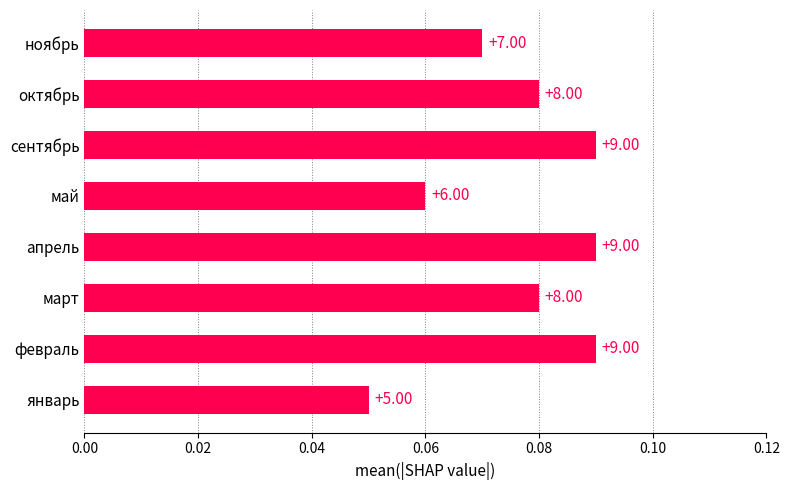

Does the chart contain any negative values?

No